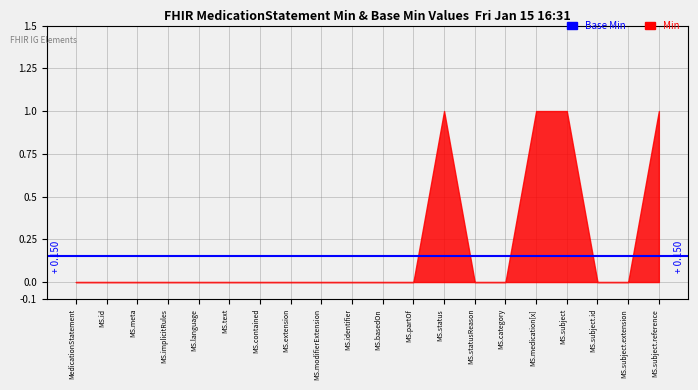

In Min, how many points are higher than both neighbors (excluding endpoints)?

1